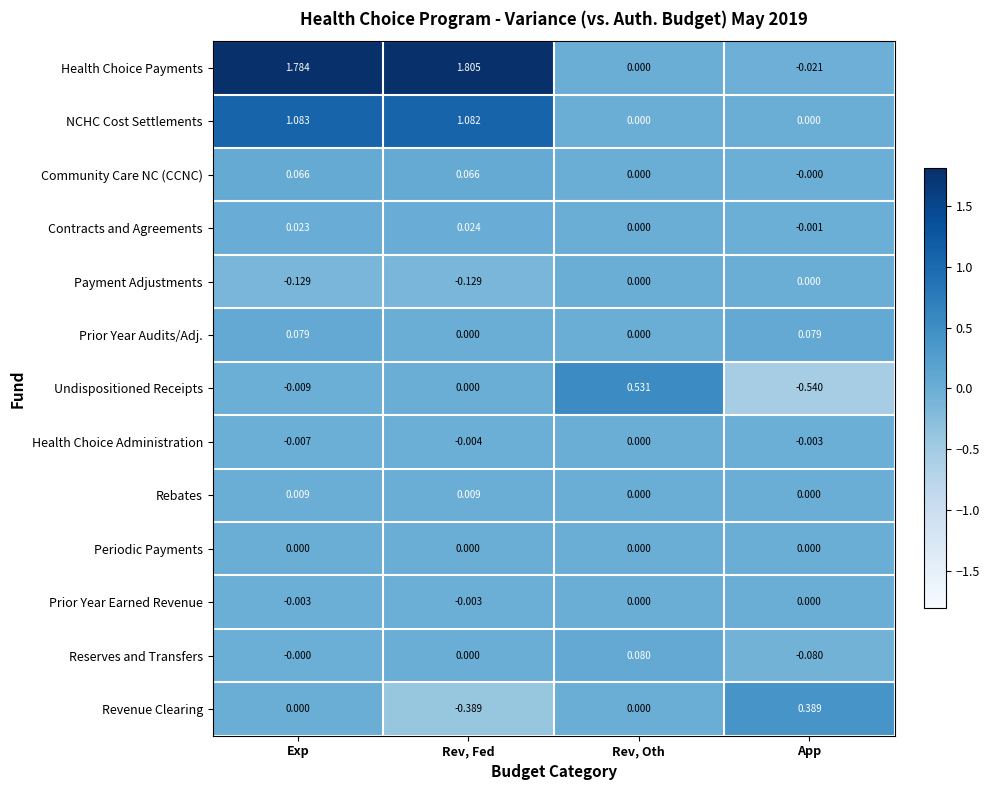

At which category does the chart reach its minimum across all series?

App